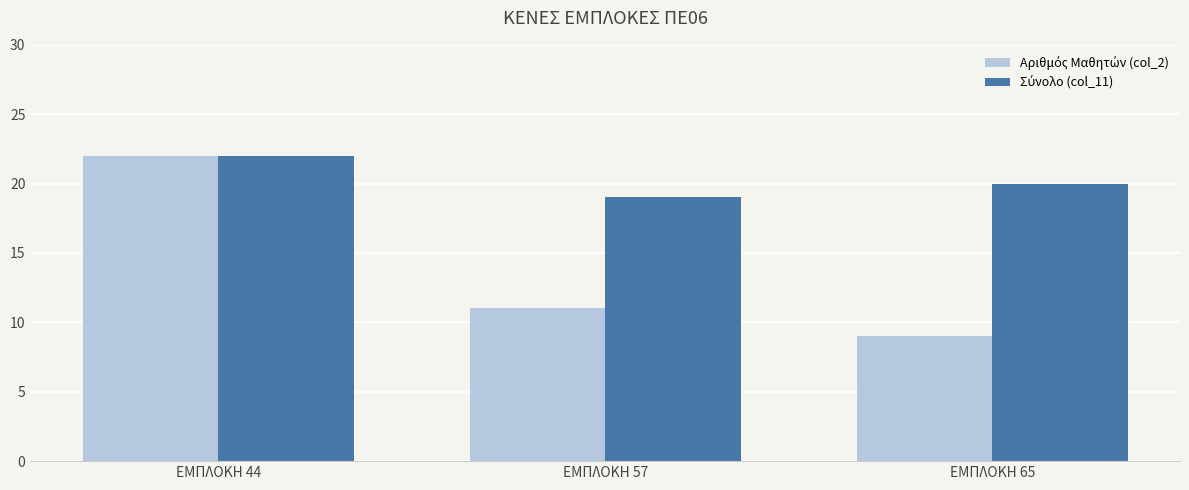

What is the difference between the highest and lowest values at ΕΜΠΛΟΚΗ 65?

11